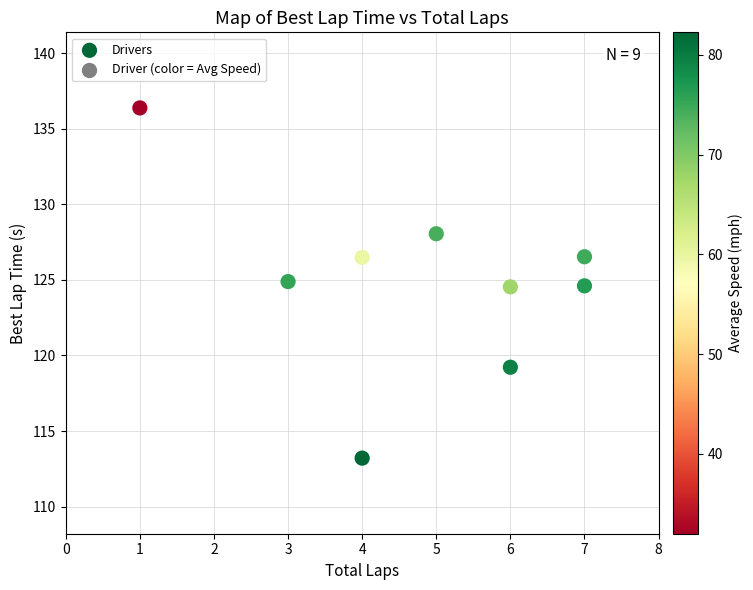

What is the average Y value?

124.9